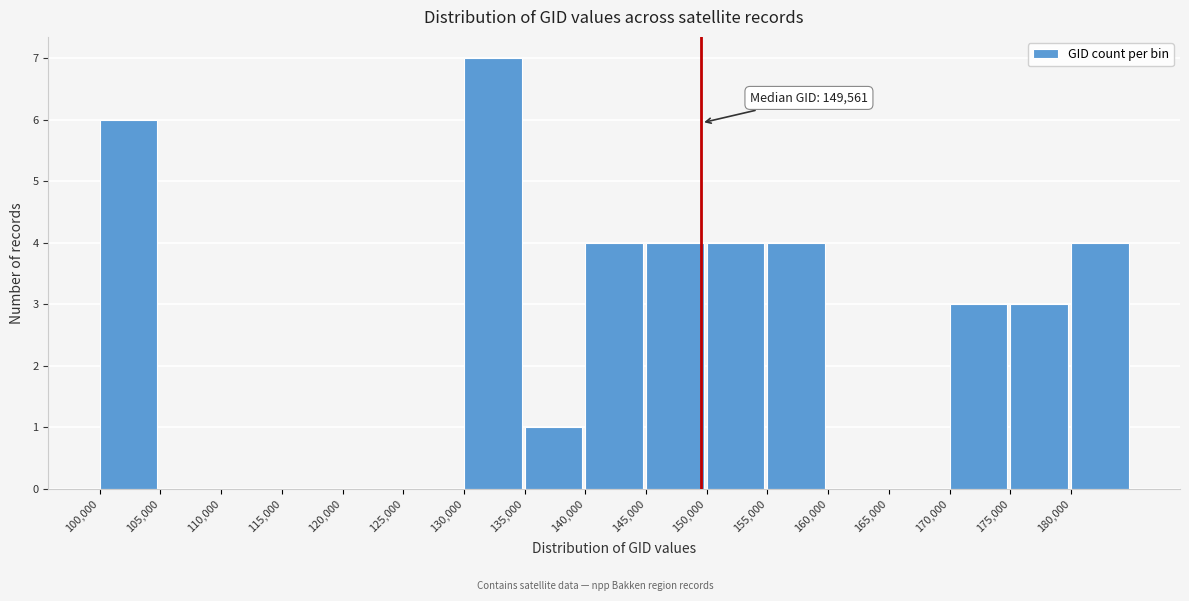

Which range on the x-axis has the tallest bar?

130000 to 135000